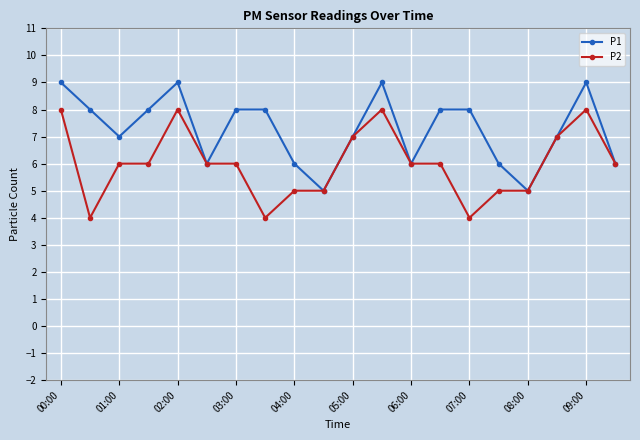

List the series in order of their overall mean, highest first.

P1, P2